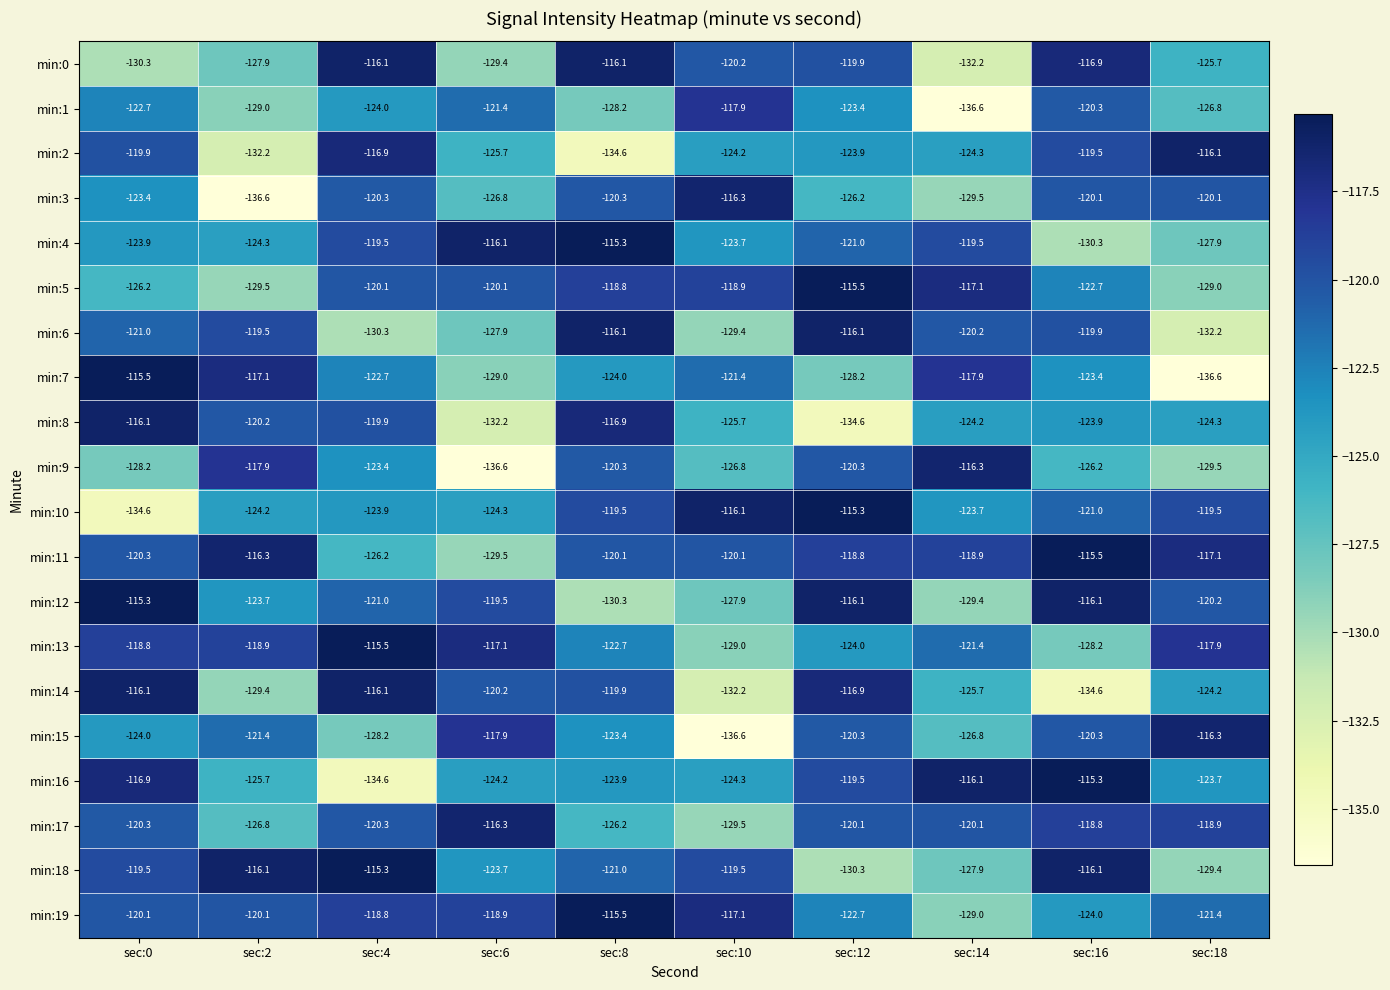

At which label is min:12 closest to -122?

sec:4